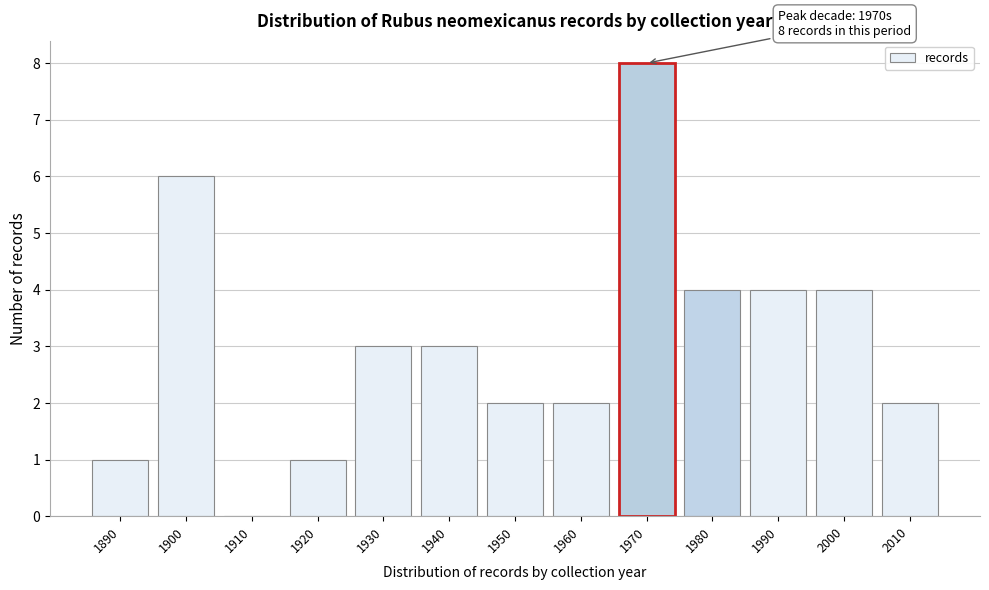

Reading left to right, list all the values displayed in this chart.

1890=1	1900=6	1910=0	1920=1	1930=3	1940=3	1950=2	1960=2	1970=8	1980=4	1990=4	2000=4	2010=2